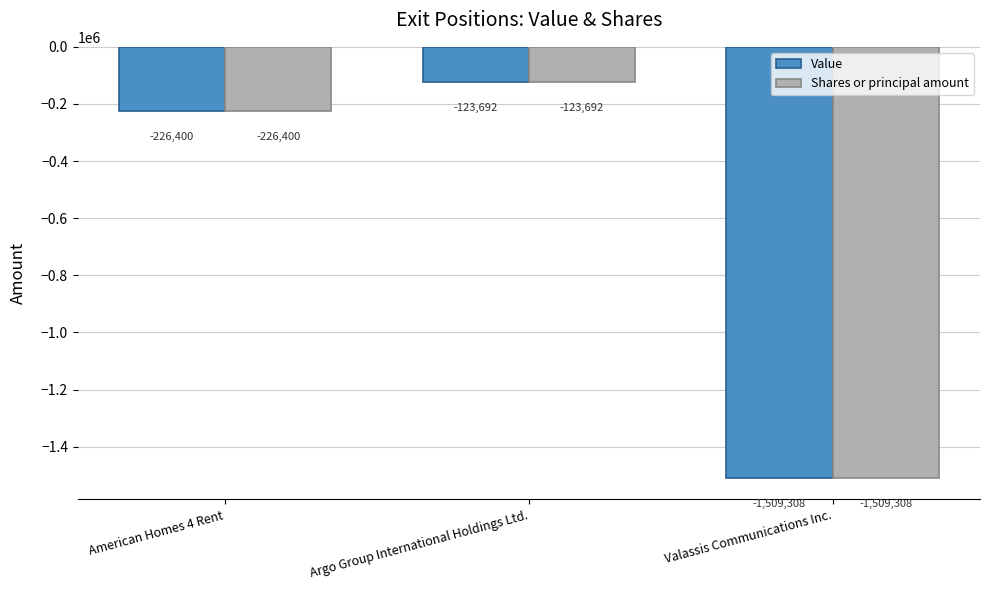

Where does the Value series first go above -226400?

Argo Group International Holdings Ltd.